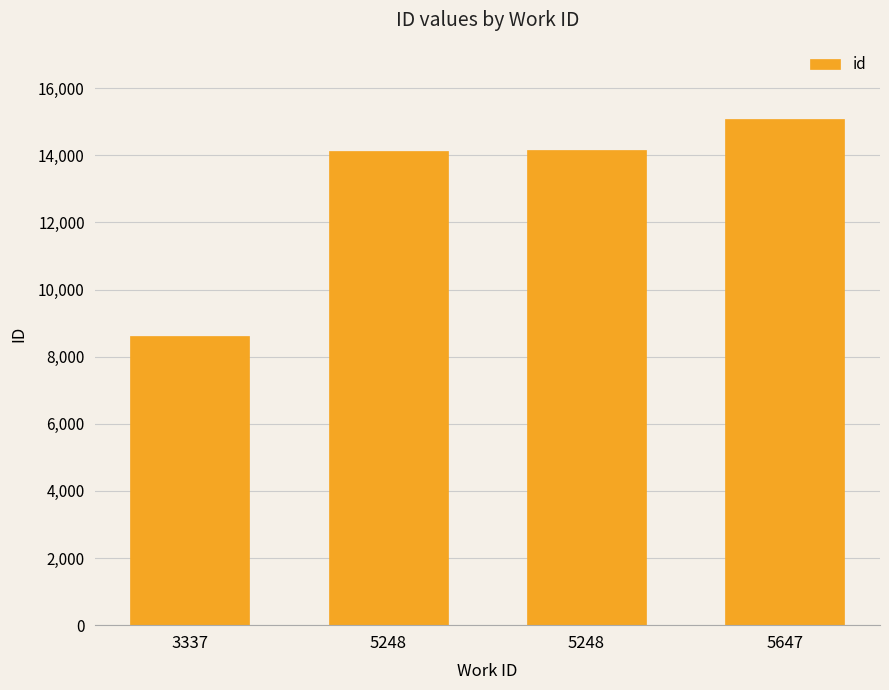

Reading right to left, extract all data points from this chart.

15095	14159	14137	8608